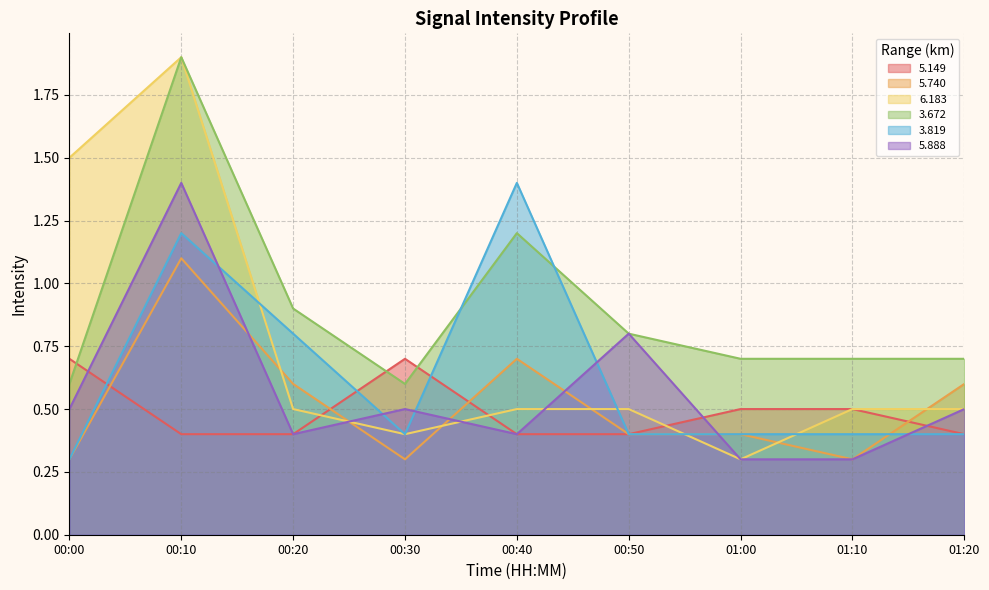

List the labels in order of   5.888 value, smallest first.

01:00, 01:10, 00:20, 00:40, 00:00, 00:30, 01:20, 00:50, 00:10